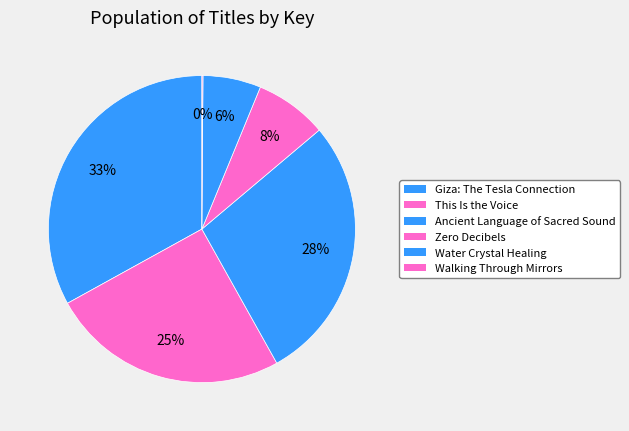

What percentage do Water Crystal Healing and This Is the Voice together represent?

31.2%